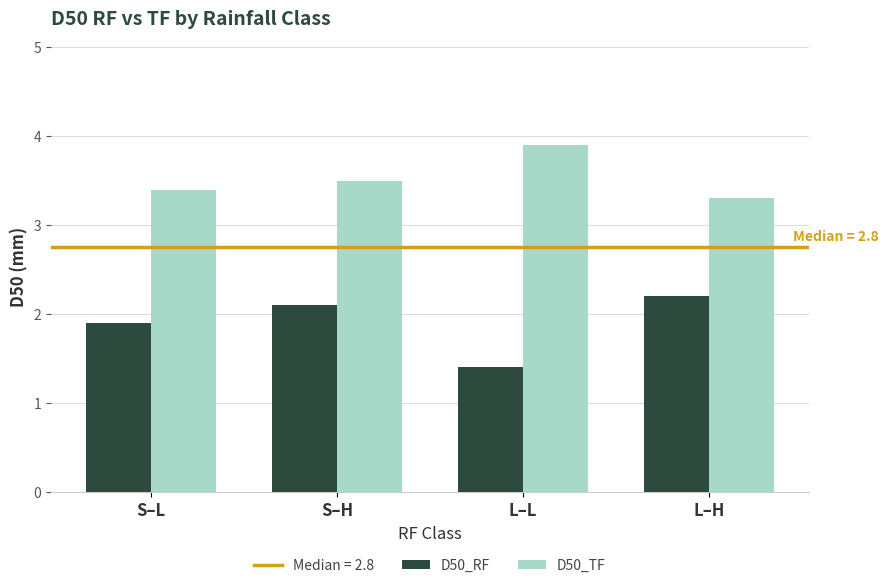

Which category has the lowest value in the D50_RF series?

L–L